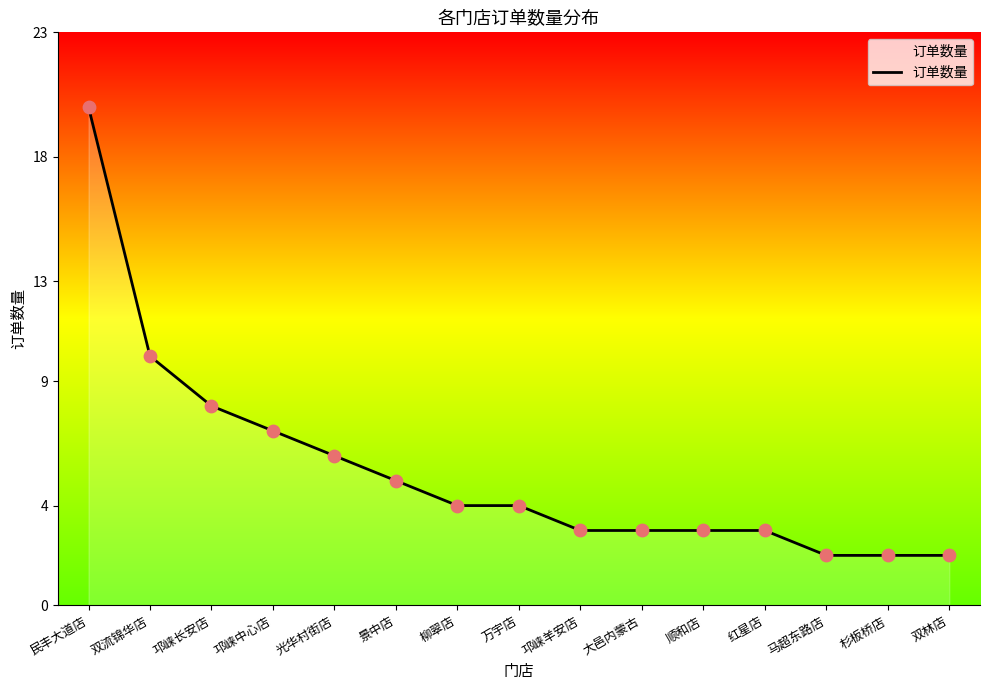

What is the ratio of the value at 民丰大道店 to the value at 双林店?

10.0